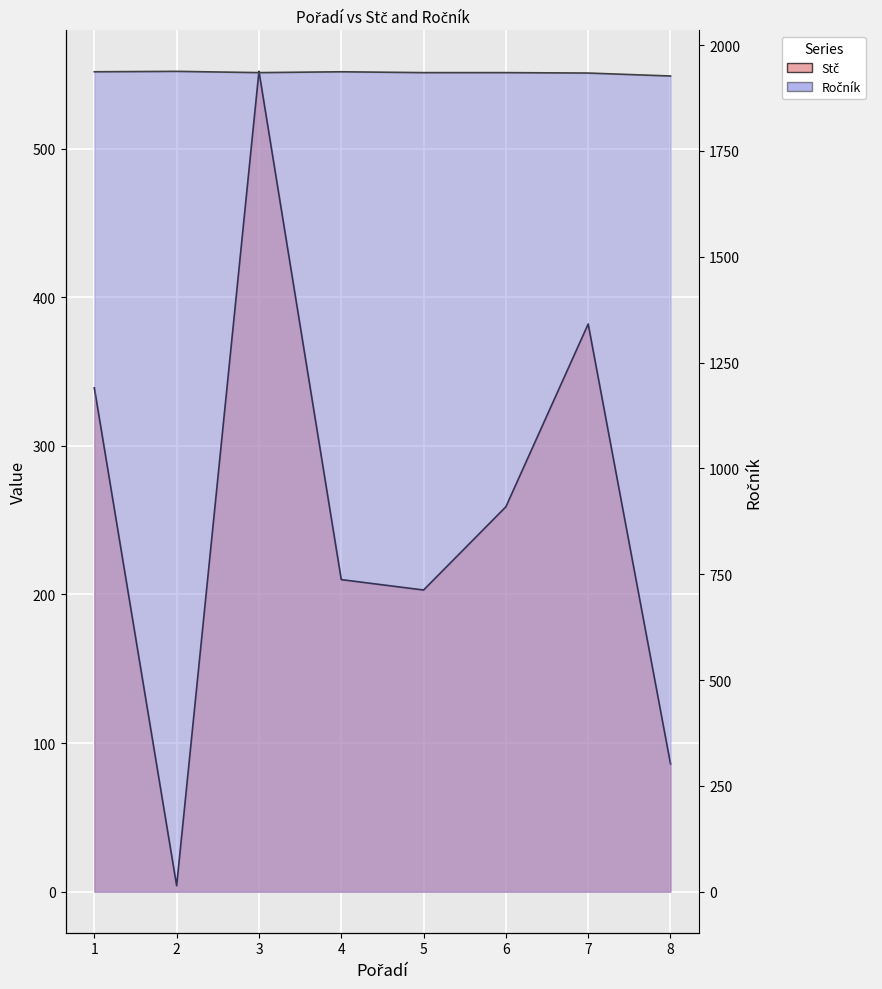

List the series in order of their peak value, lowest first.

Stč, Ročník